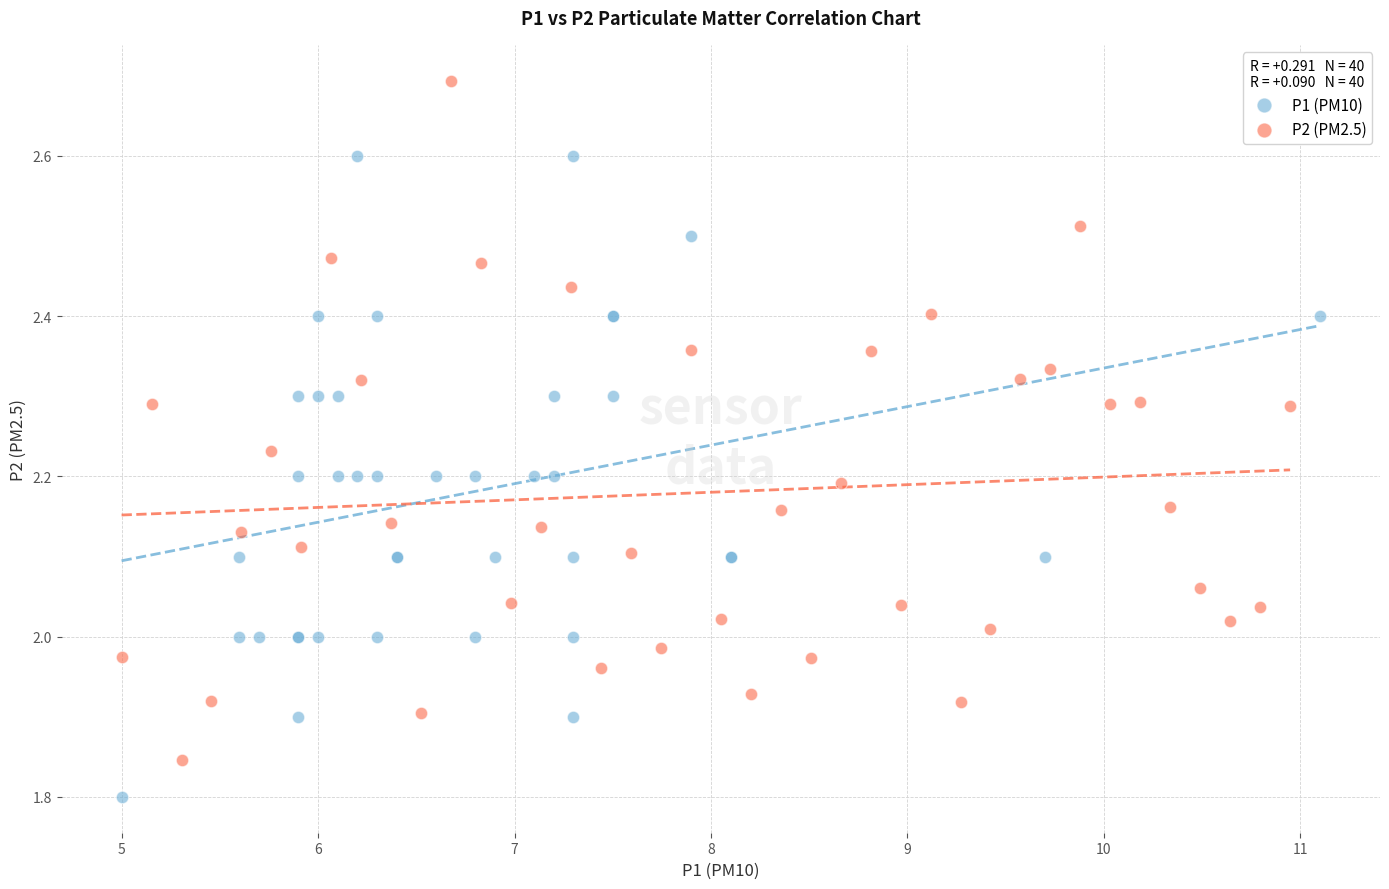

Which series reaches the maximum Y coordinate?

P2 (PM2.5)